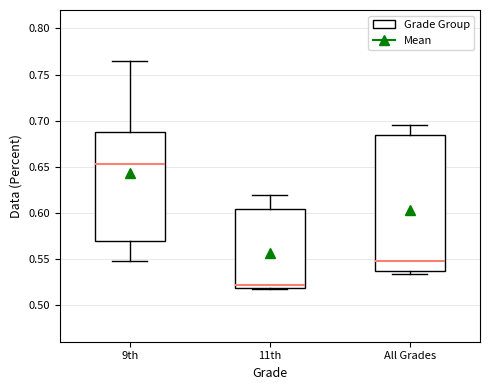

Reading left to right, read every box against the y-axis: the position of its median line, the range the box covers, and the ends of its whiskers. The values are not printed on the chart, so give them approximately, as read against the axis.

9th: median 0.655, box 0.570 to 0.685, whiskers 0.550 to 0.765
11th: median 0.520 (just above the box's lower edge), box 0.520 to 0.605, whiskers 0.515 to 0.620
All Grades: median 0.550, box 0.535 to 0.685, whiskers 0.535 (just below the box's lower edge) to 0.695